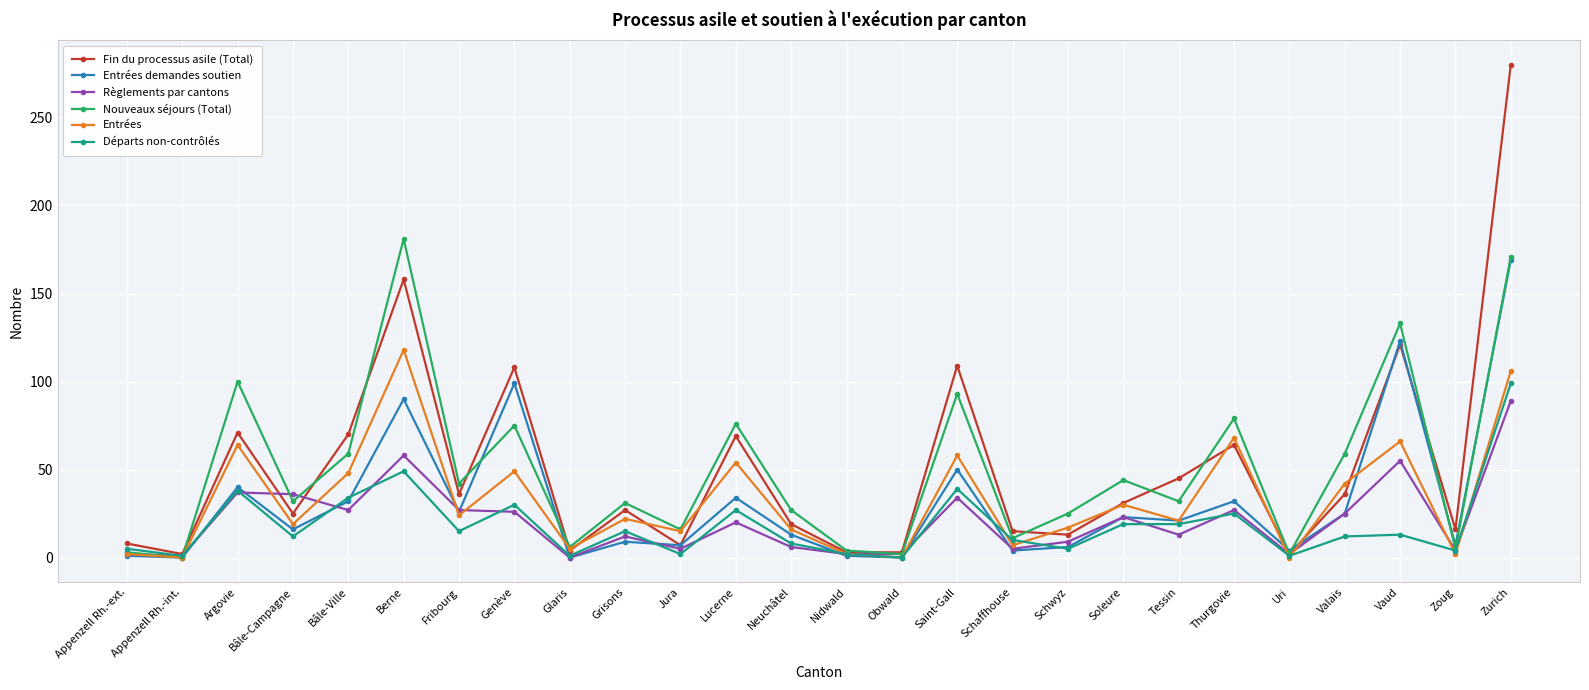

What is the label of the 15th point from the left?

Obwald